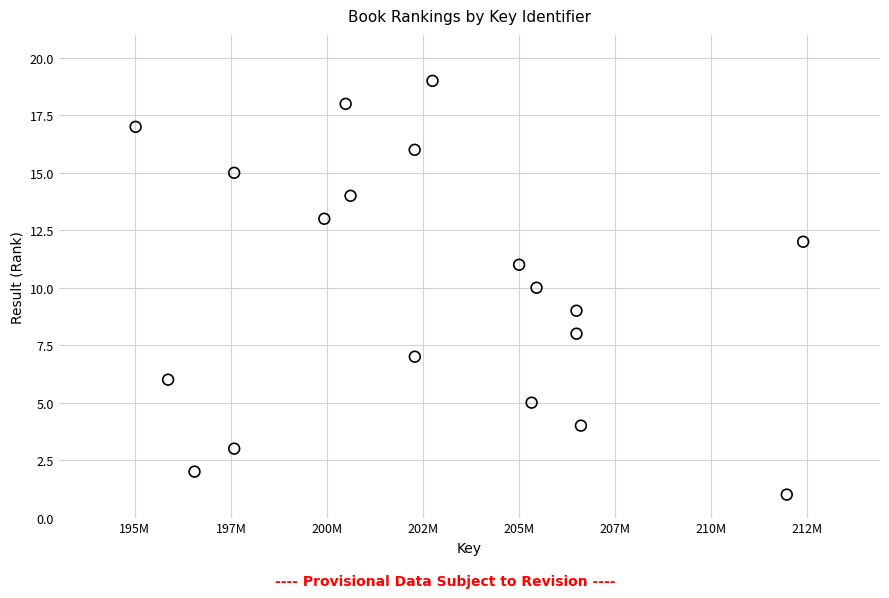

What is the range of X values (max minus min)?

17376925